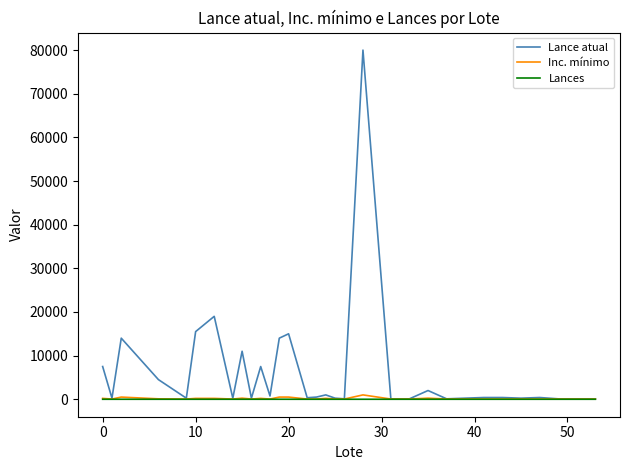

Which series has the largest total across all categories?

Lance atual